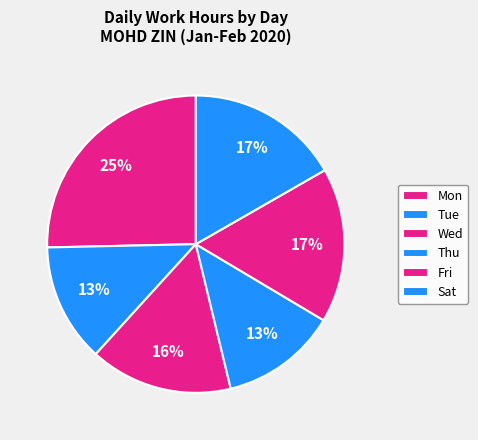

Count the number of slices in the pie.

6